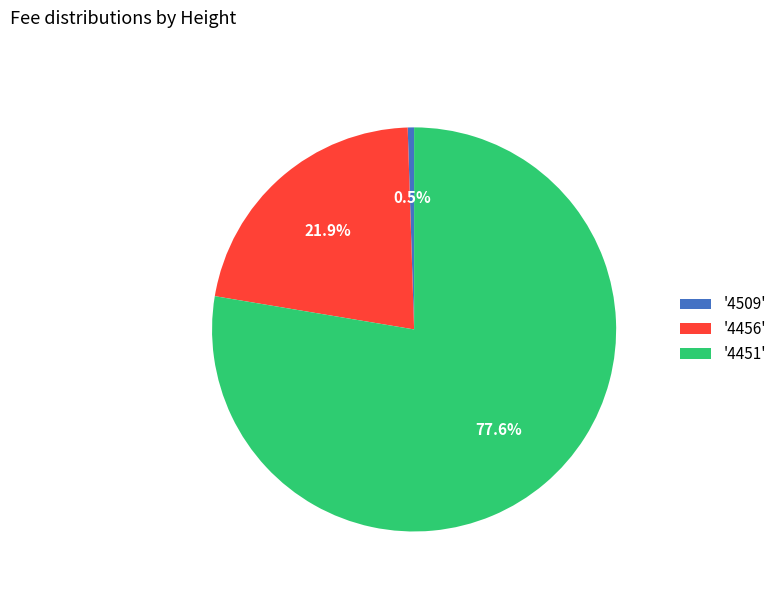

What portion of the pie excludes '4509'?

99.5%